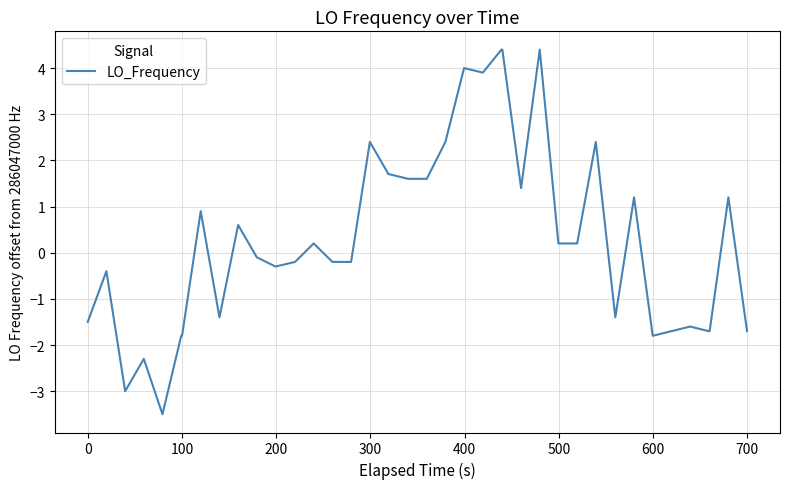

What is the maximum value shown in the chart?

4.4